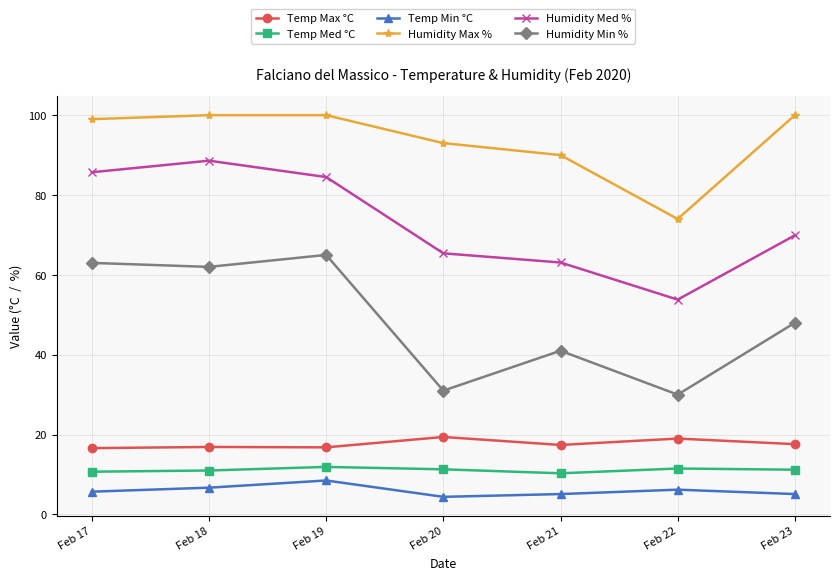

What is the difference between the maximum and minimum values in the Humidity Max % series?

26.0